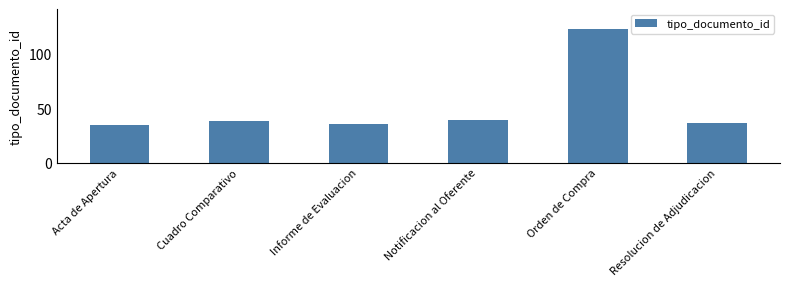

Which category has the highest value across all series?

Orden de Compra